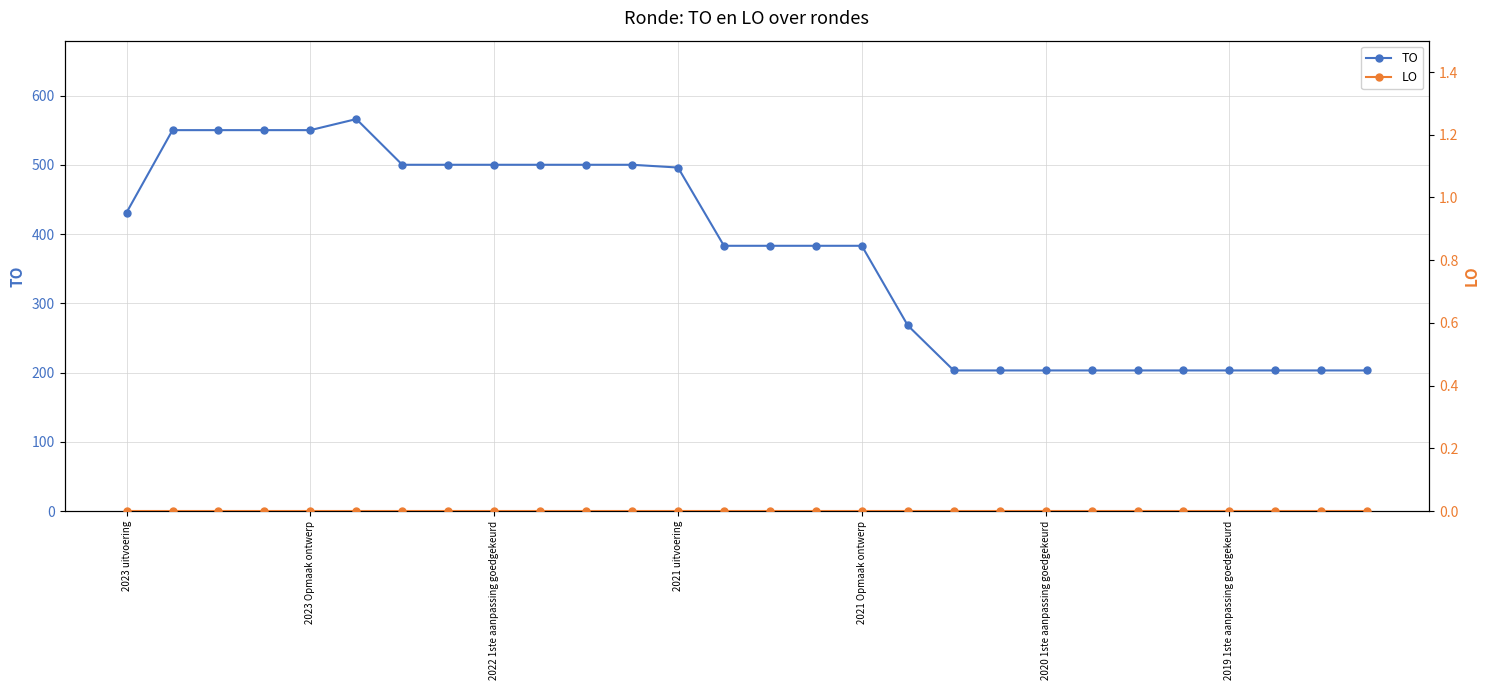

Which series has the largest total across all categories?

TO